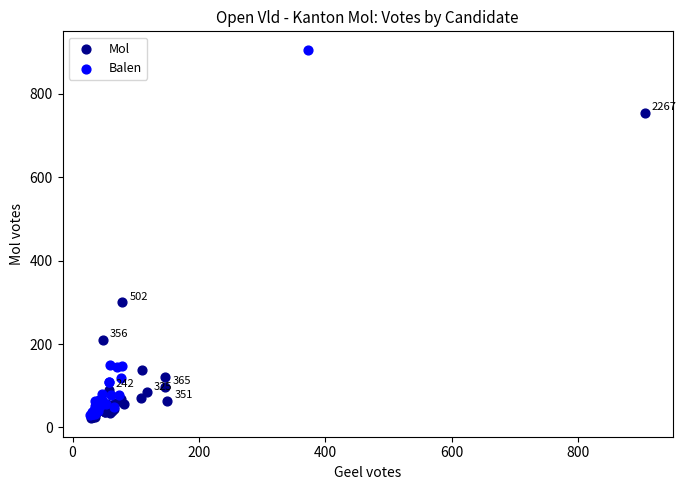

Which series reaches the maximum Y coordinate?

Balen